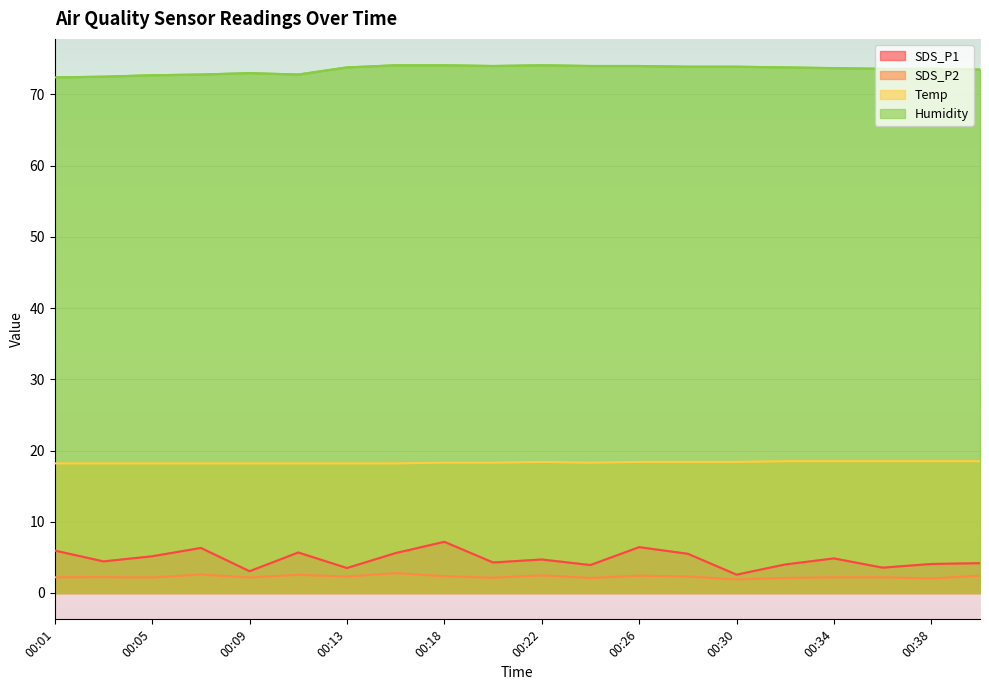

What is the value of the Humidity point at the 6th from the left?

72.8